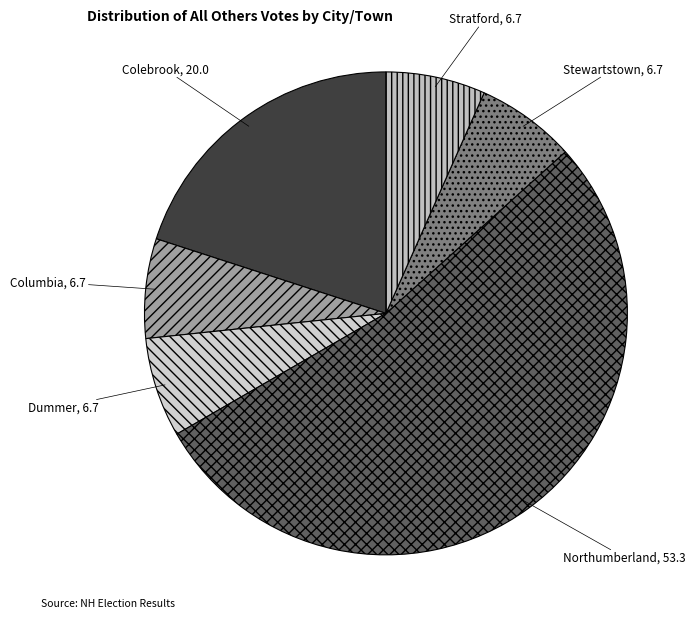

Do Northumberland and Stratford together represent more than half of the pie?

Yes